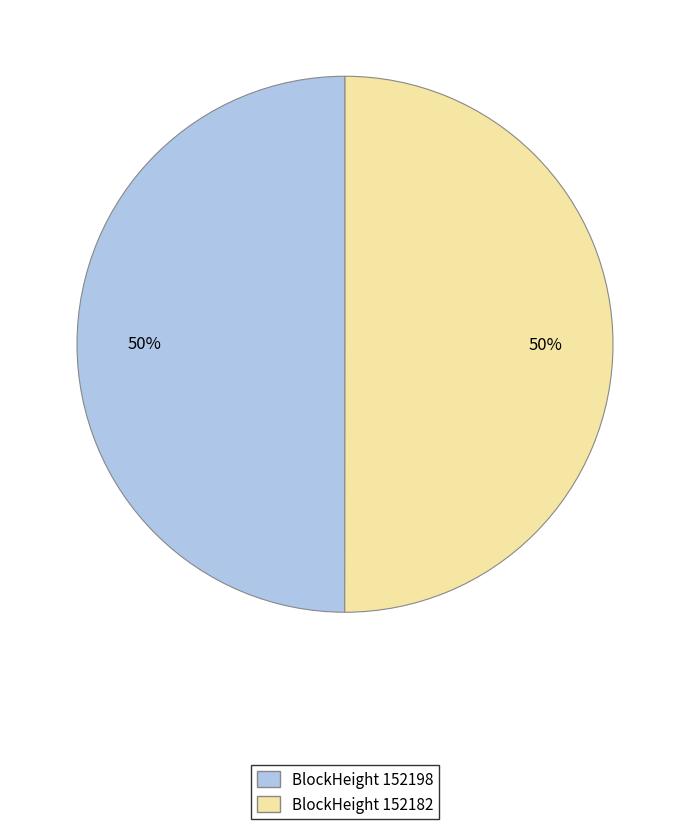

To the nearest percent, what is the average slice percentage?

50%